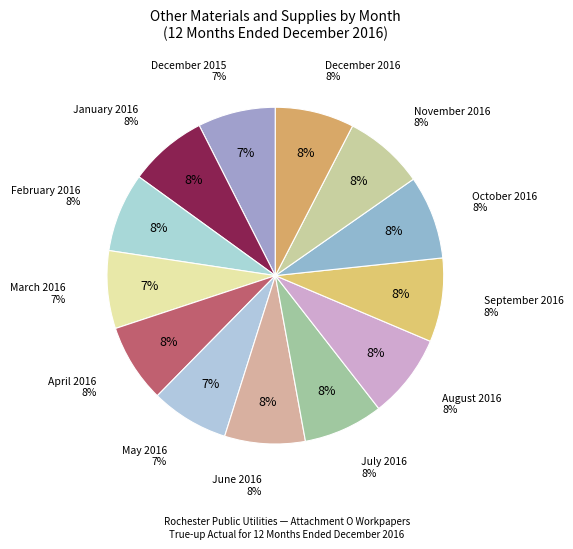

Is there a majority slice in this chart?

No